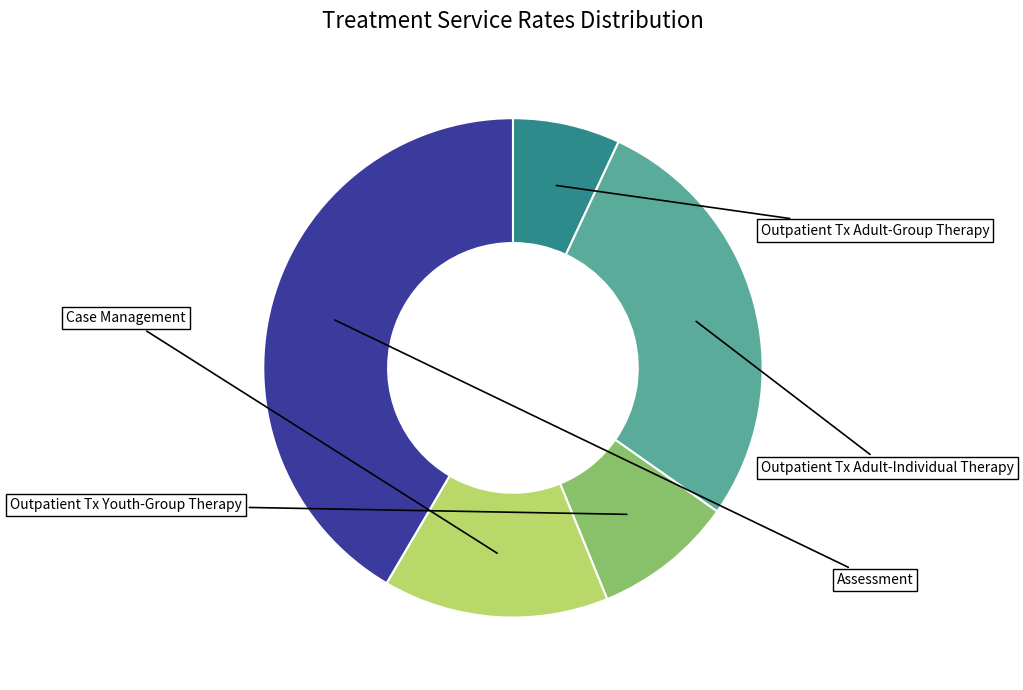

Is there a majority slice in this chart?

No